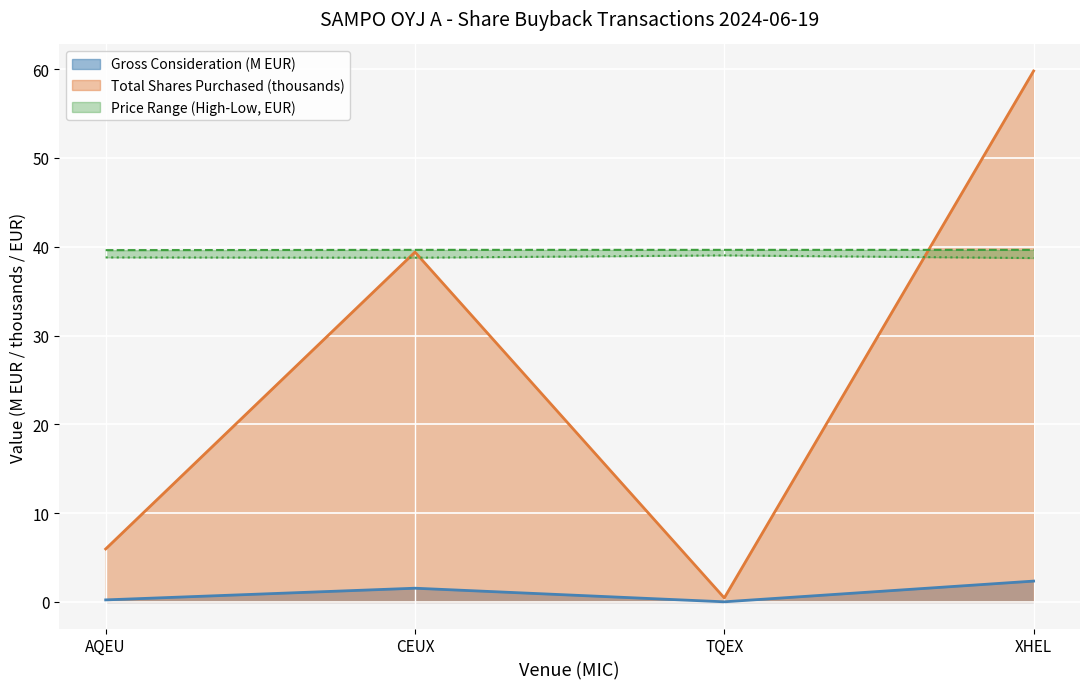

The Gross Consideration (M EUR) series shows 0.0 at TQEX. True or false?

True